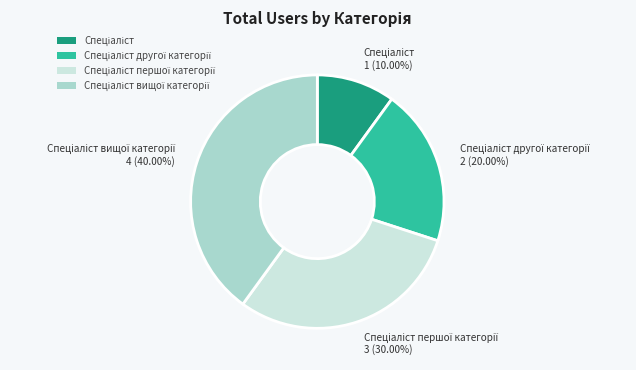

Does any single category account for the majority?

No